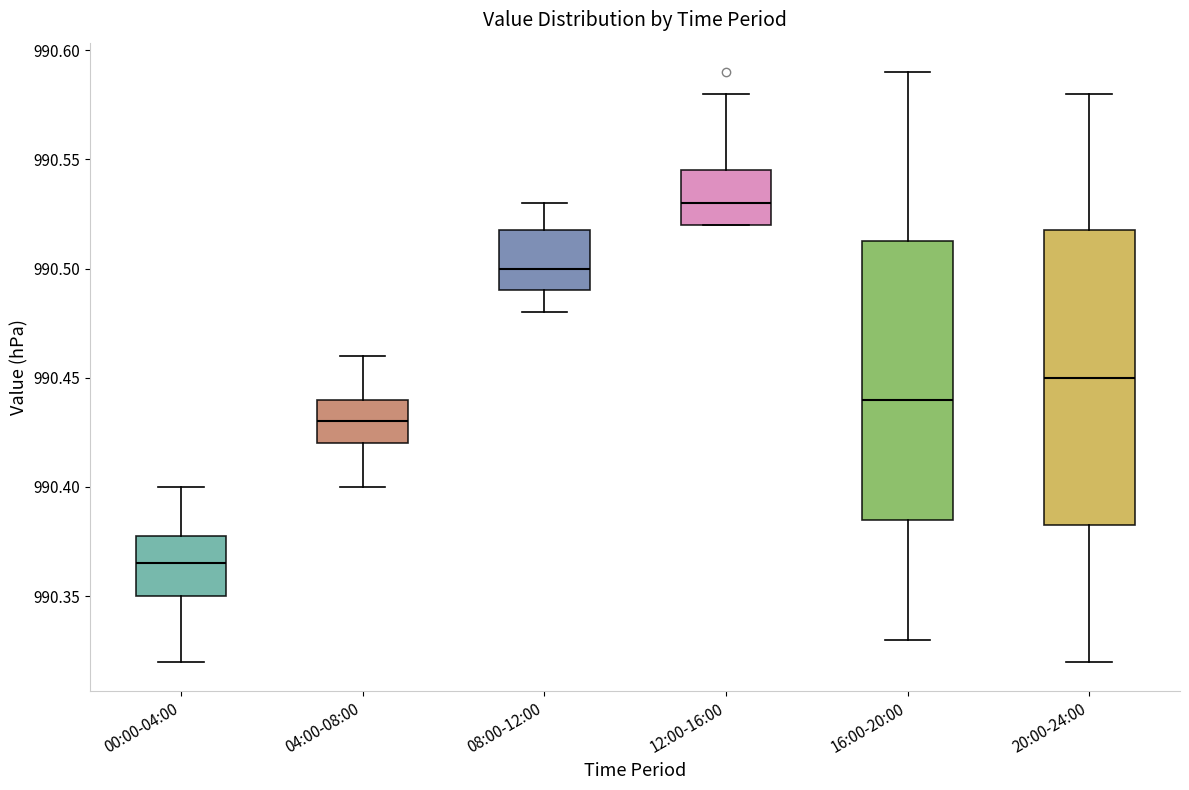

Comparing the boxes themselves (not the whiskers), which one is the tallest?

20:00-24:00